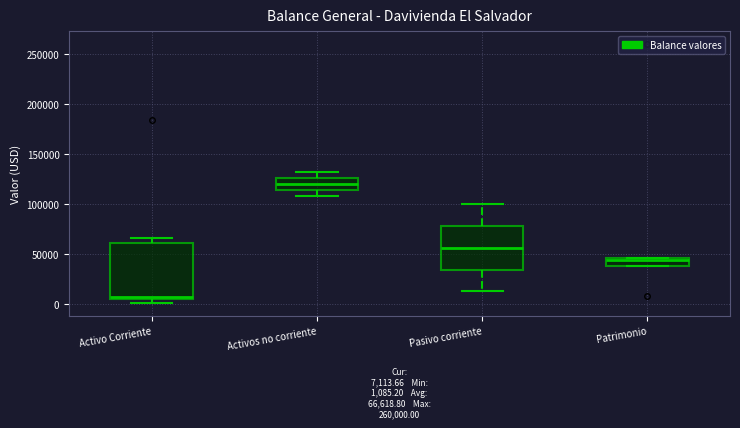

Comparing the boxes themselves (not the whiskers), which one is the tallest?

Activo Corriente